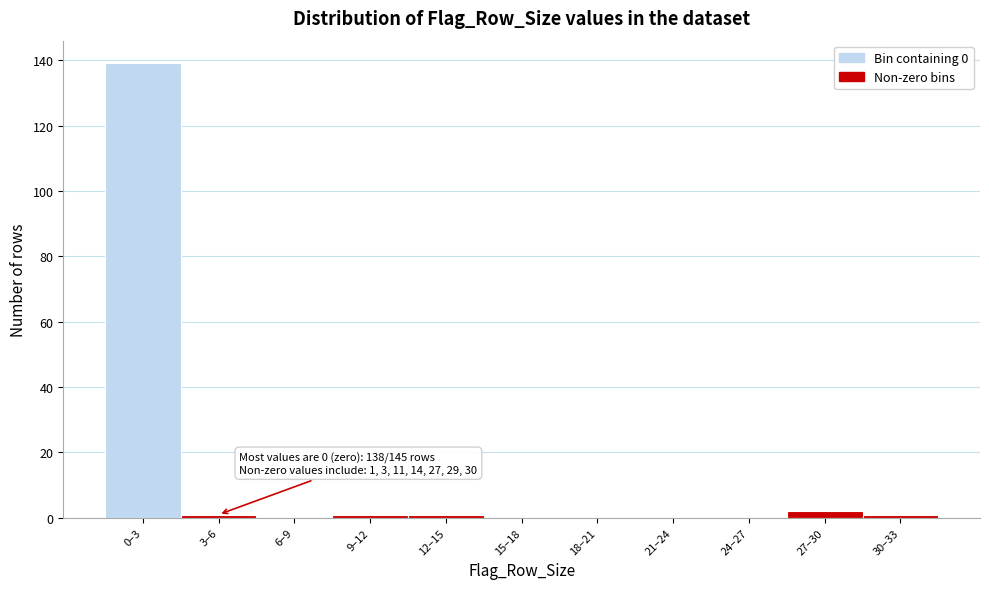

Reading left to right, extract all data points from this chart.

0–3=139	3–6=1	6–9=0	9–12=1	12–15=1	15–18=0	18–21=0	21–24=0	24–27=0	27–30=2	30–33=1